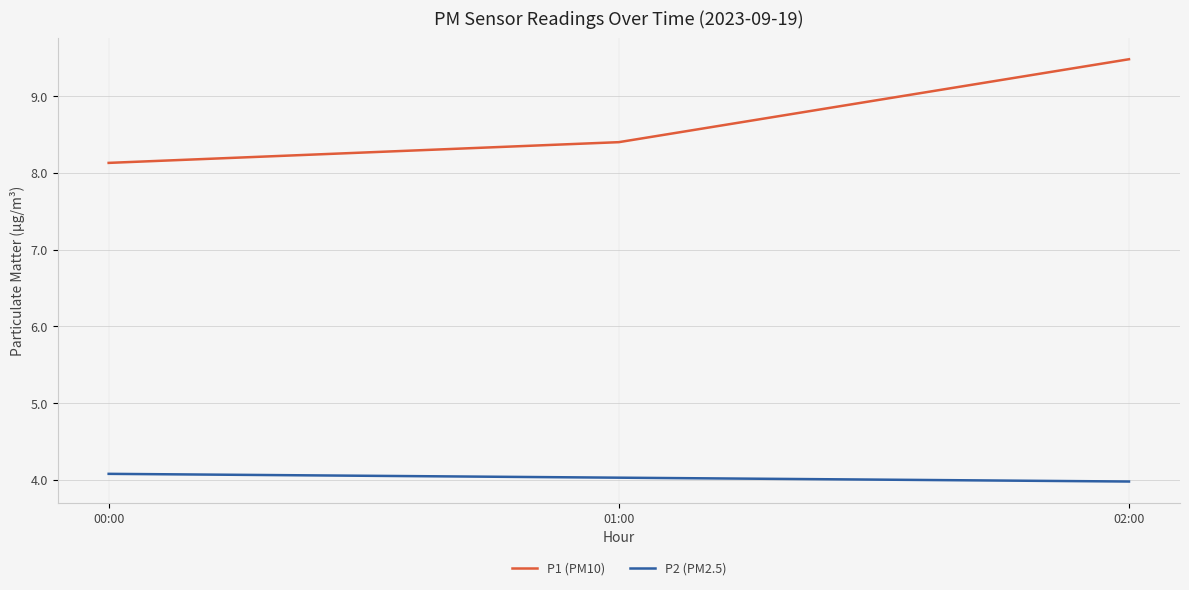

How many lines are shown in the chart?

2